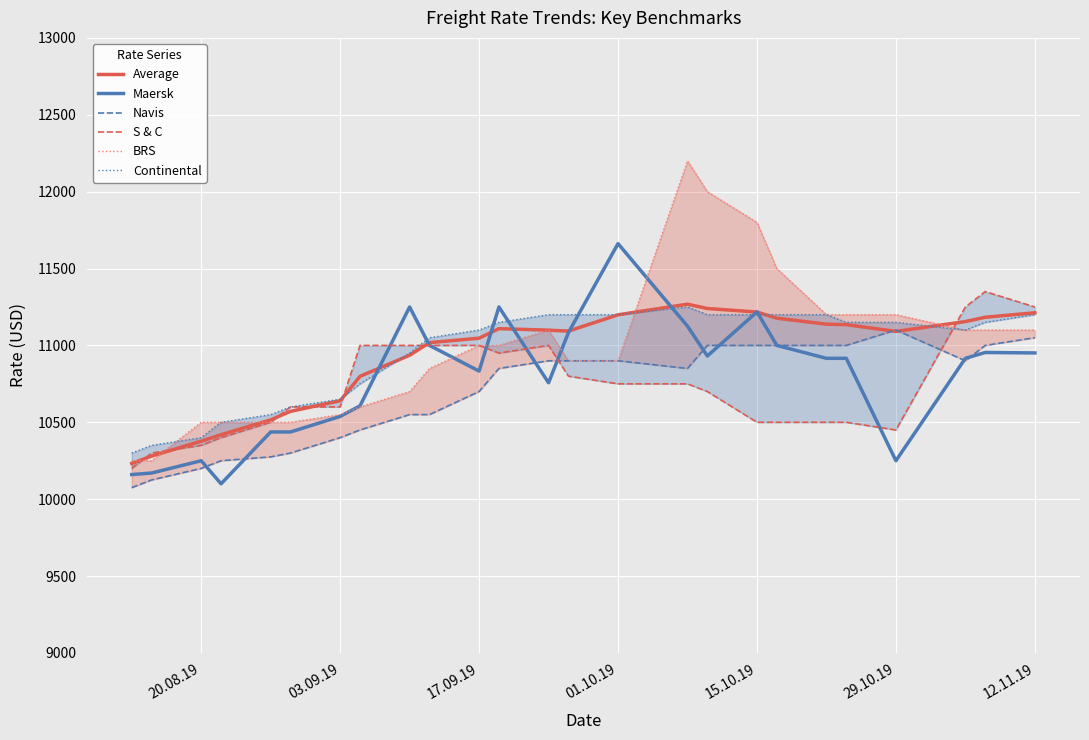

Count the number of categories in the chart.

25